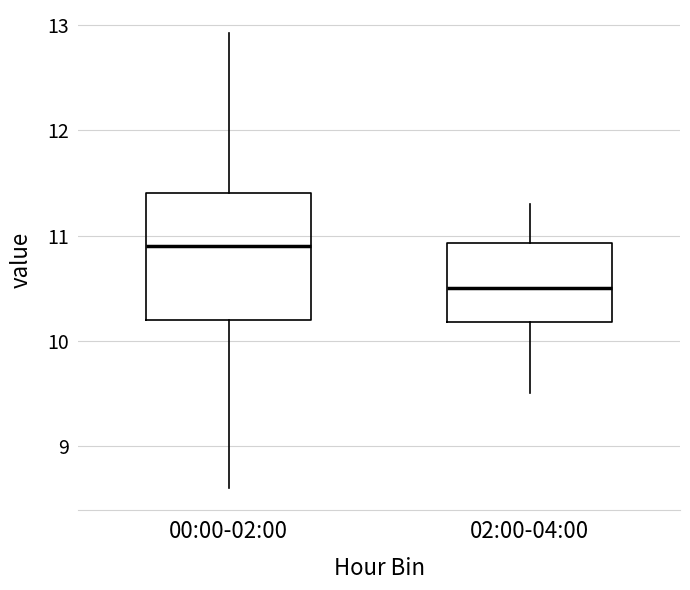

Comparing the boxes themselves (not the whiskers), which one is the tallest?

00:00-02:00